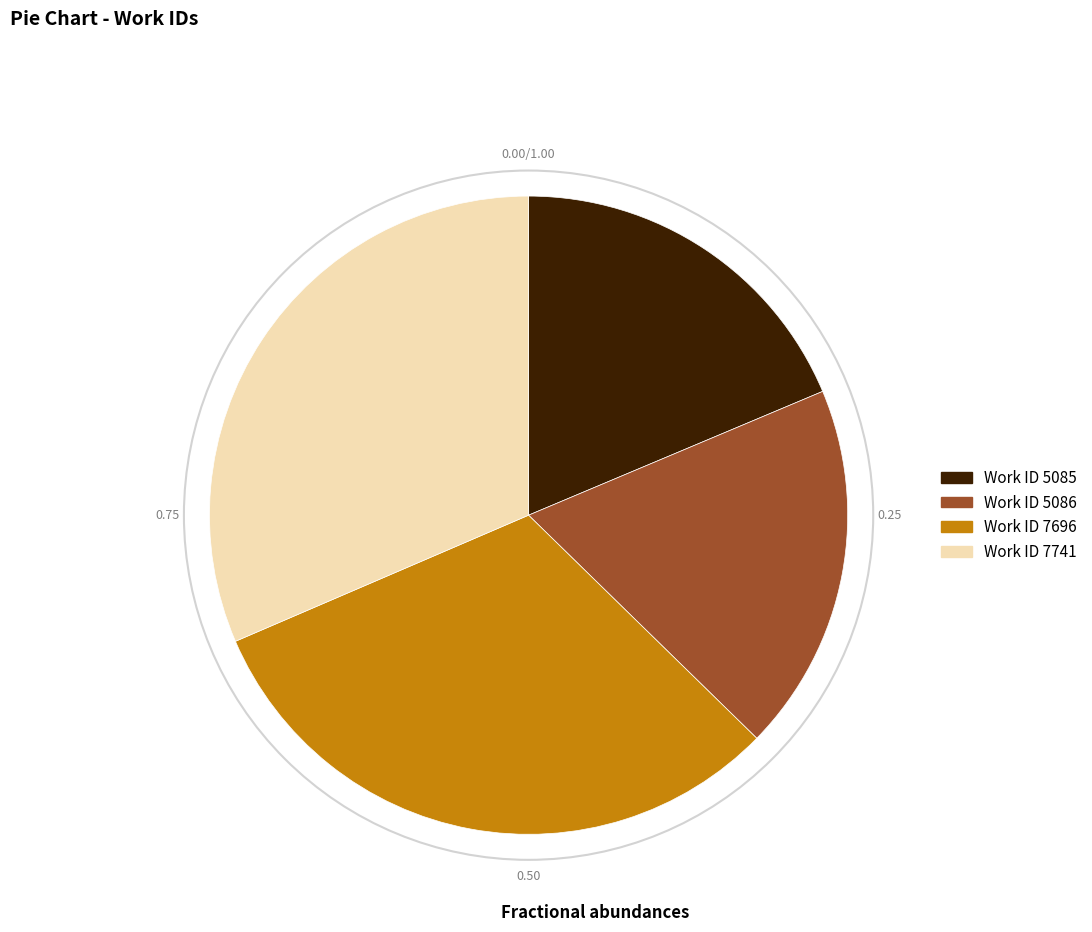

Is there a majority slice in this chart?

No